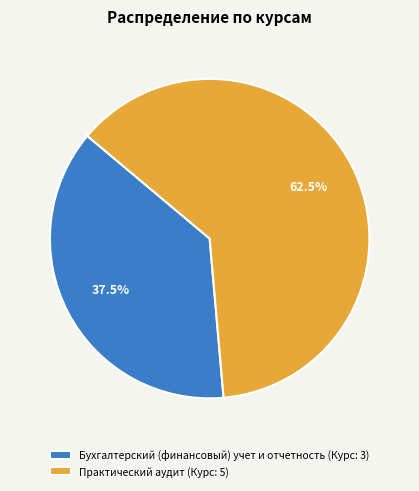

Is there a majority slice in this chart?

Yes